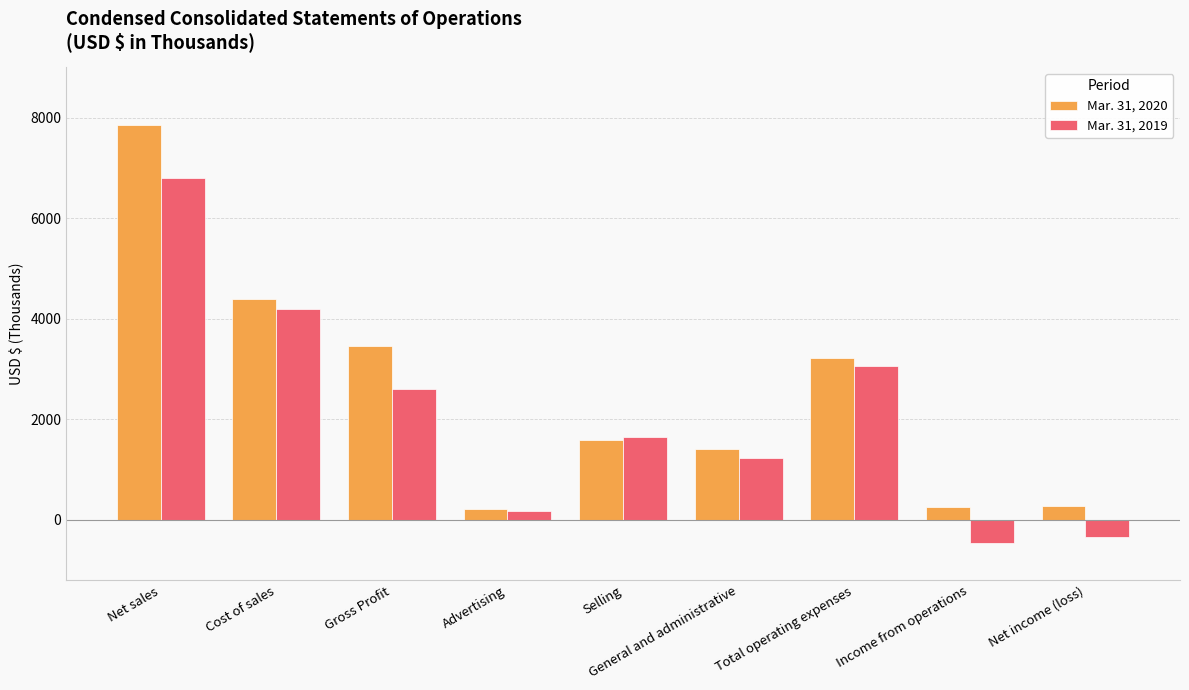

At Gross Profit, list the series in order from largest to smallest.

Mar. 31, 2020, Mar. 31, 2019